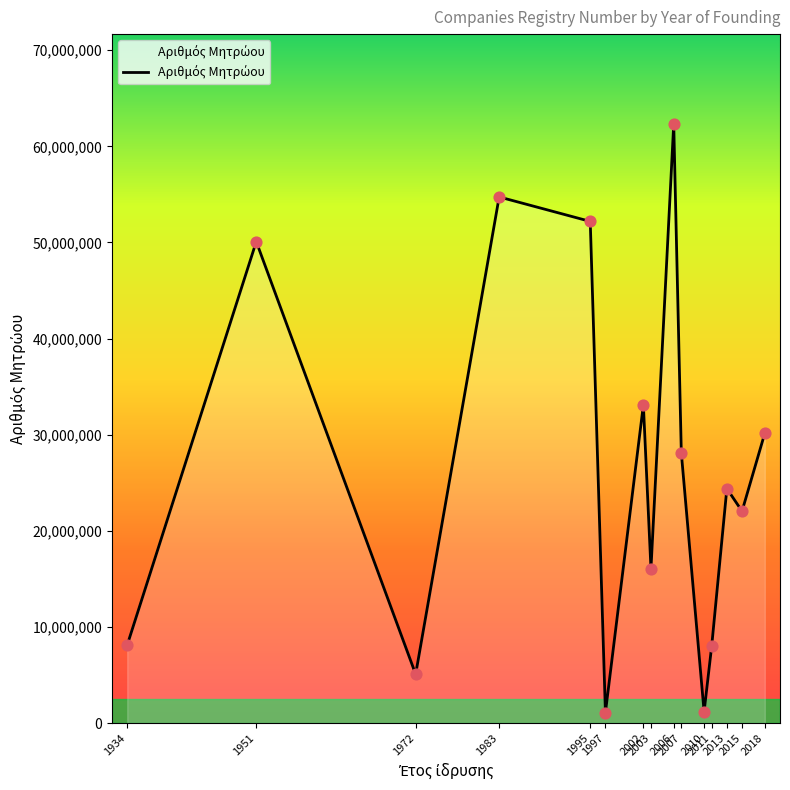

Which has a higher value, 2013 or 1972?

2013